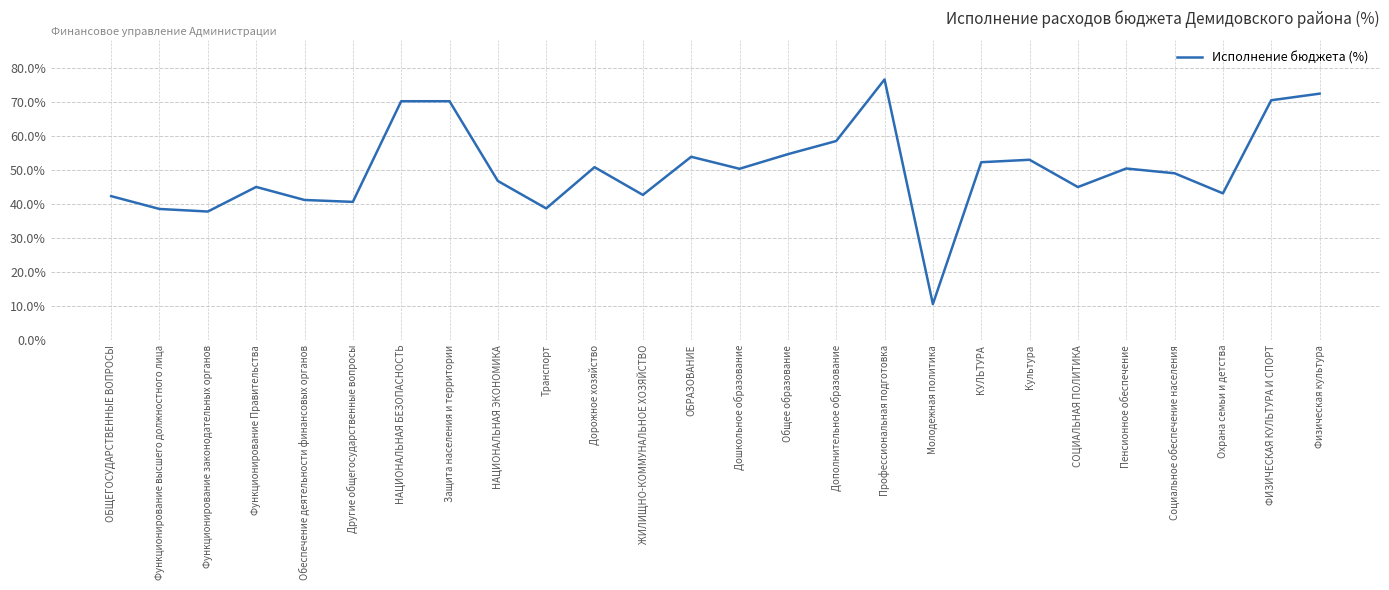

What is the change in value from Функционирование Правительства to Транспорт?

-6.3